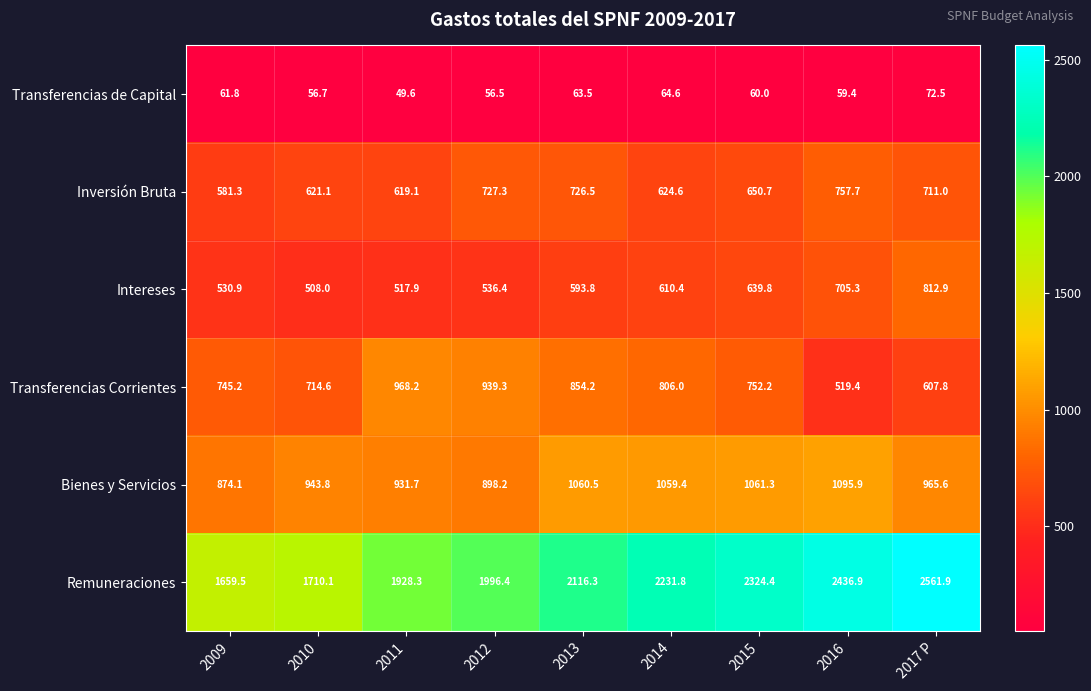

What is the average value of the Transferencias de Capital series?

60.5